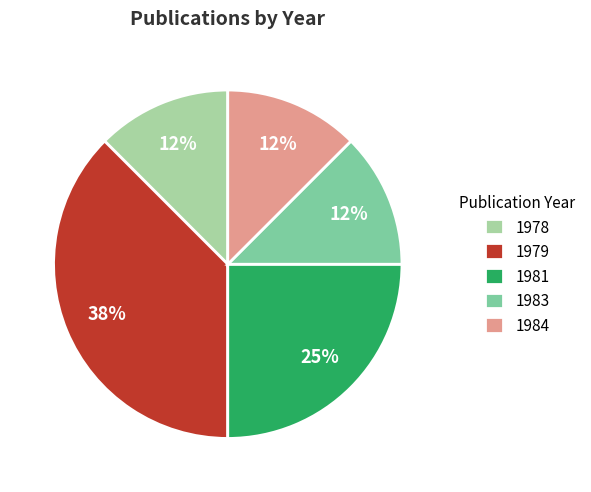

Is it true that 1979 is 38% of the pie?

True